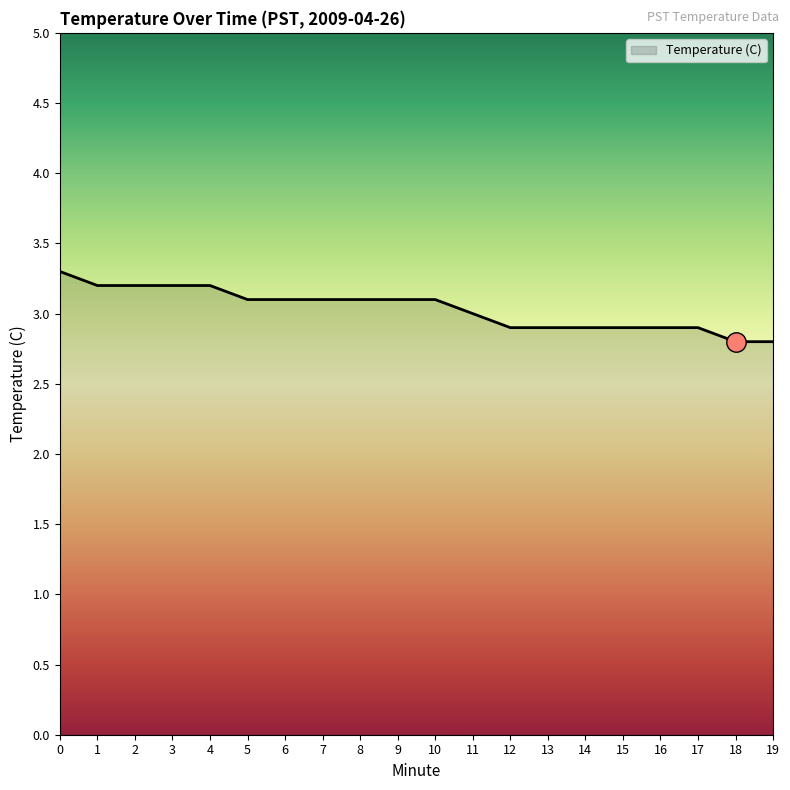

Reading left to right, extract all data points from this chart.

0=3.3	1=3.2	2=3.2	3=3.2	4=3.2	5=3.1	6=3.1	7=3.1	8=3.1	9=3.1	10=3.1	11=3.0	12=2.9	13=2.9	14=2.9	15=2.9	16=2.9	17=2.9	18=2.8	19=2.8